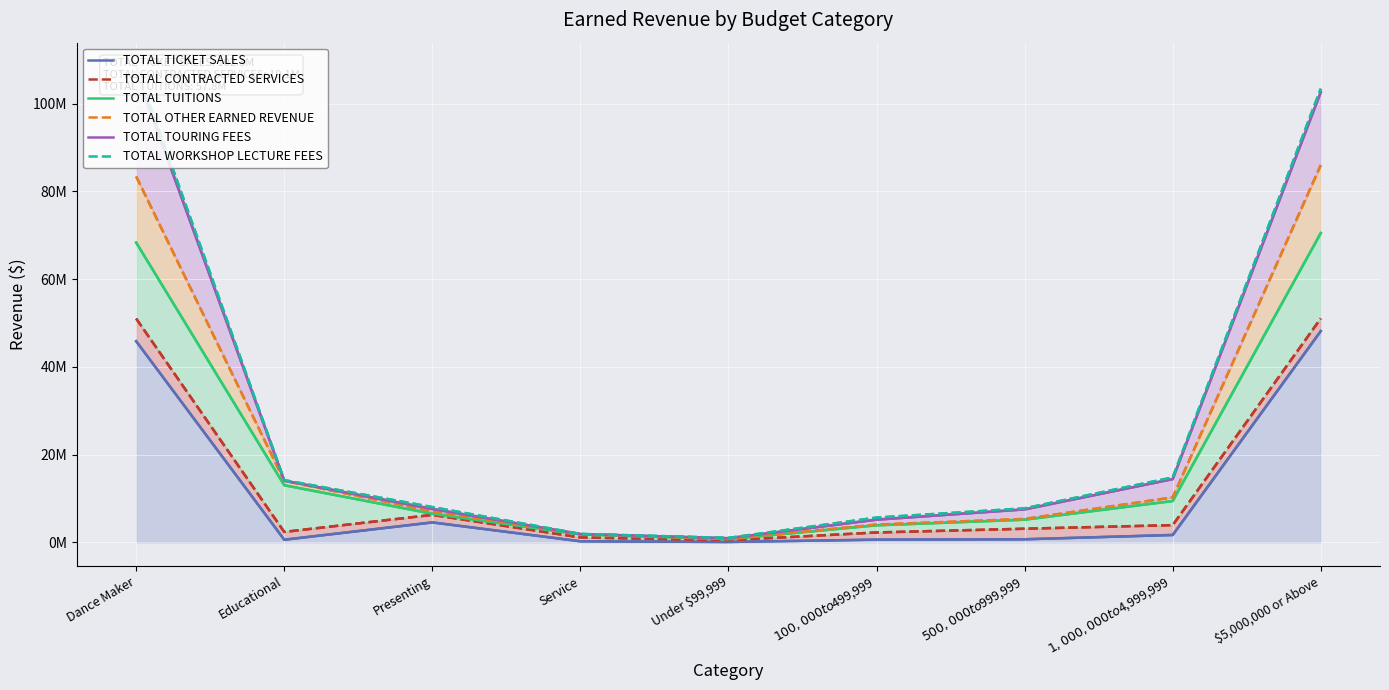

At how many categories does at least one series exceed 6046502?

6